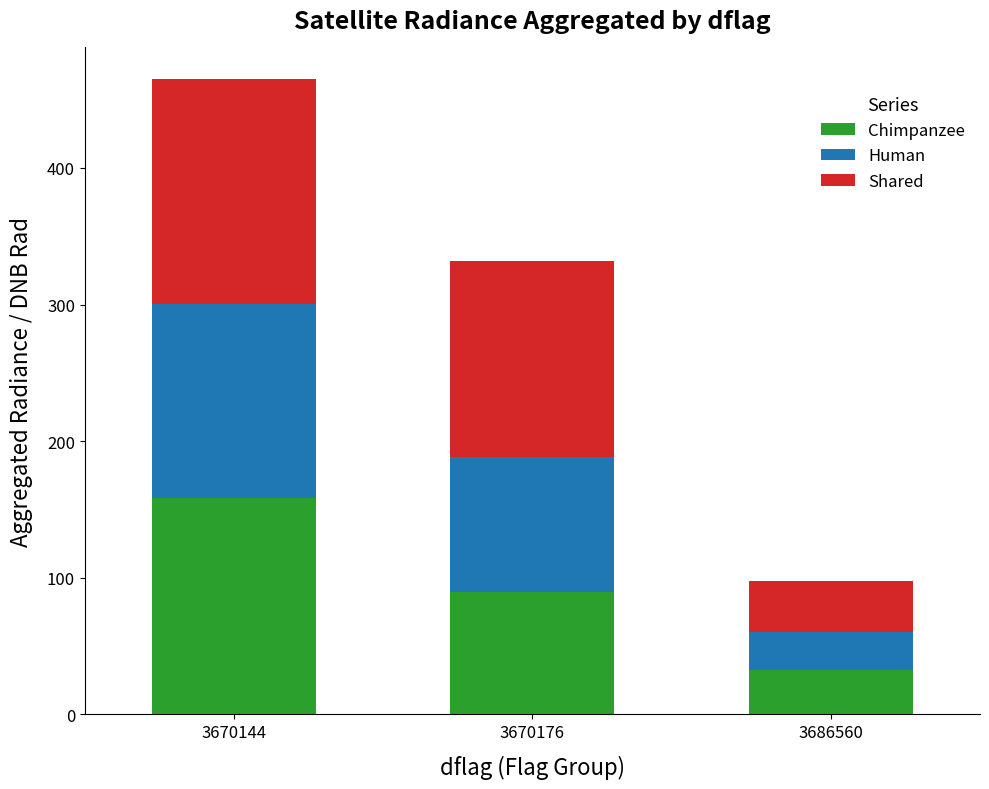

At which category is the sum across all series the highest?

3670144